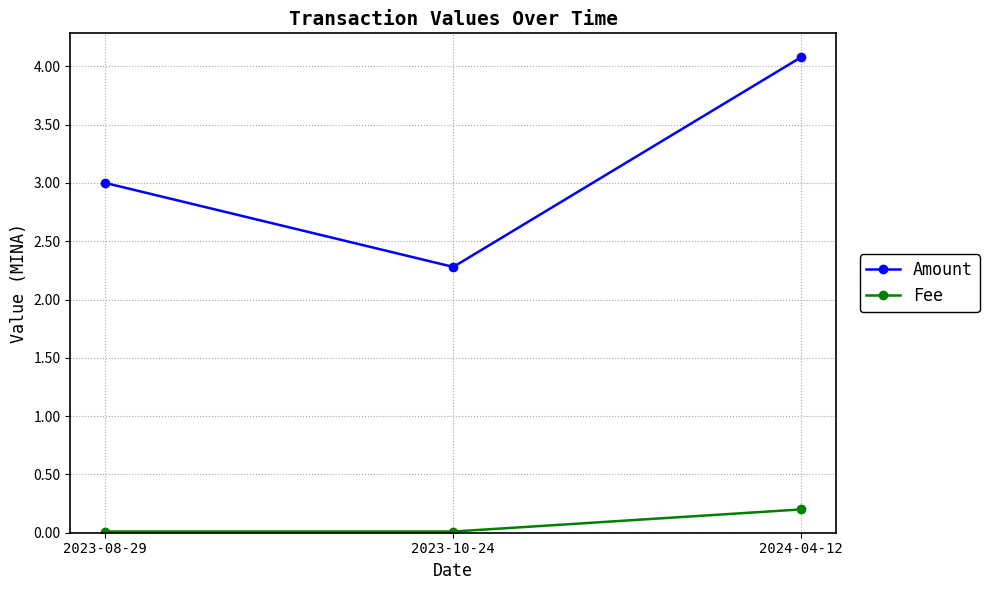

At which label does Amount reach its minimum?

2023-10-24